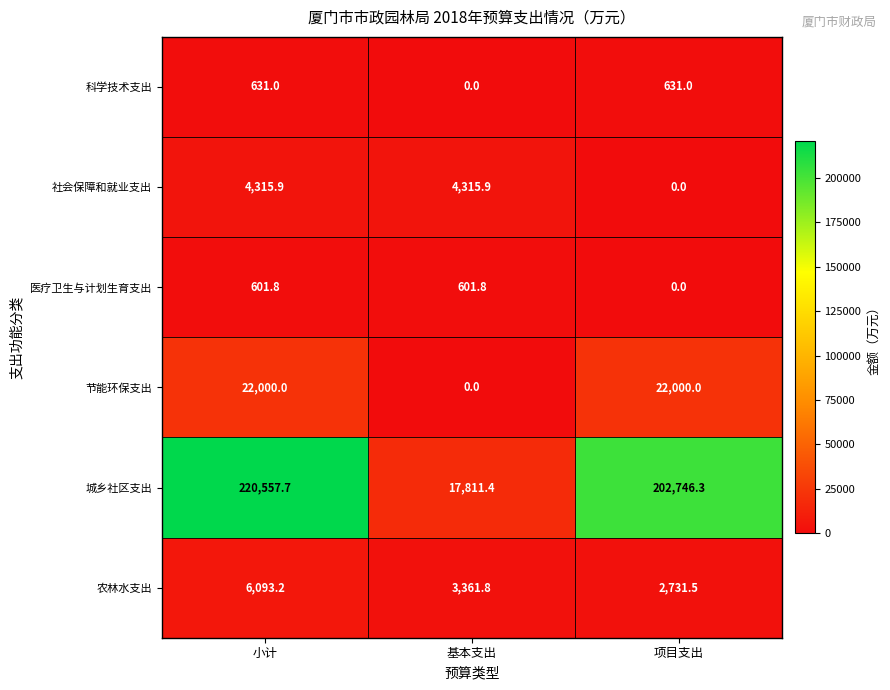

What is the sum of all 社会保障和就业支出 values?

8631.8